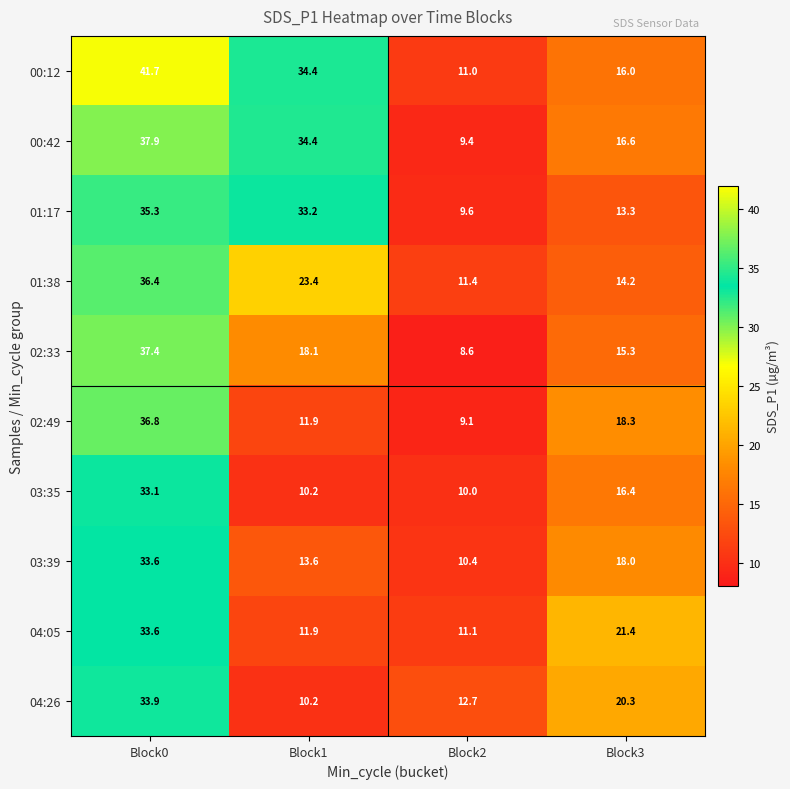

What is the lowest value of the 02:49 series?

9.1